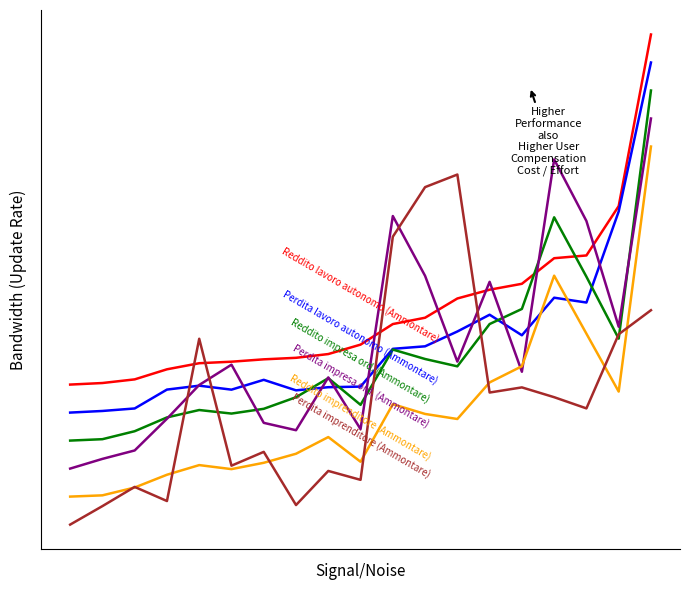

Does the chart have visible grid lines?

No